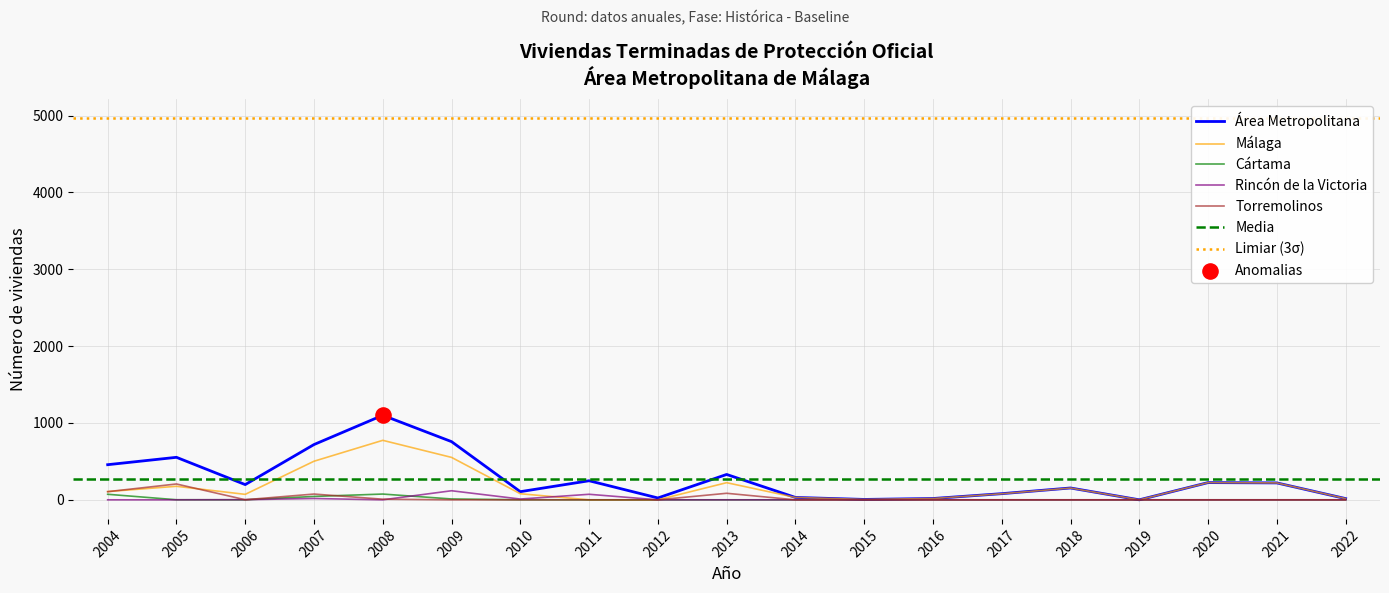

Which series reaches the maximum Y coordinate?

Área Metropolitana